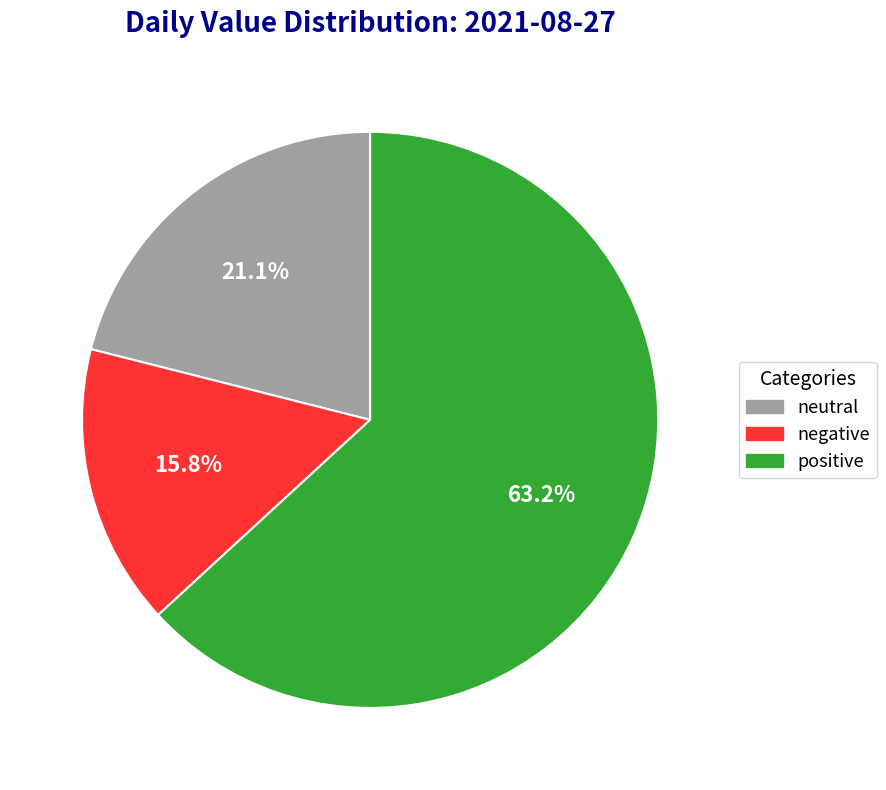

Does any single category account for the majority?

Yes